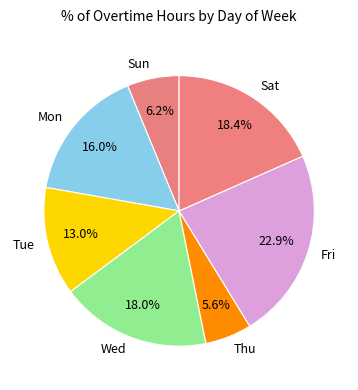

What is the largest slice in the pie chart?

Fri